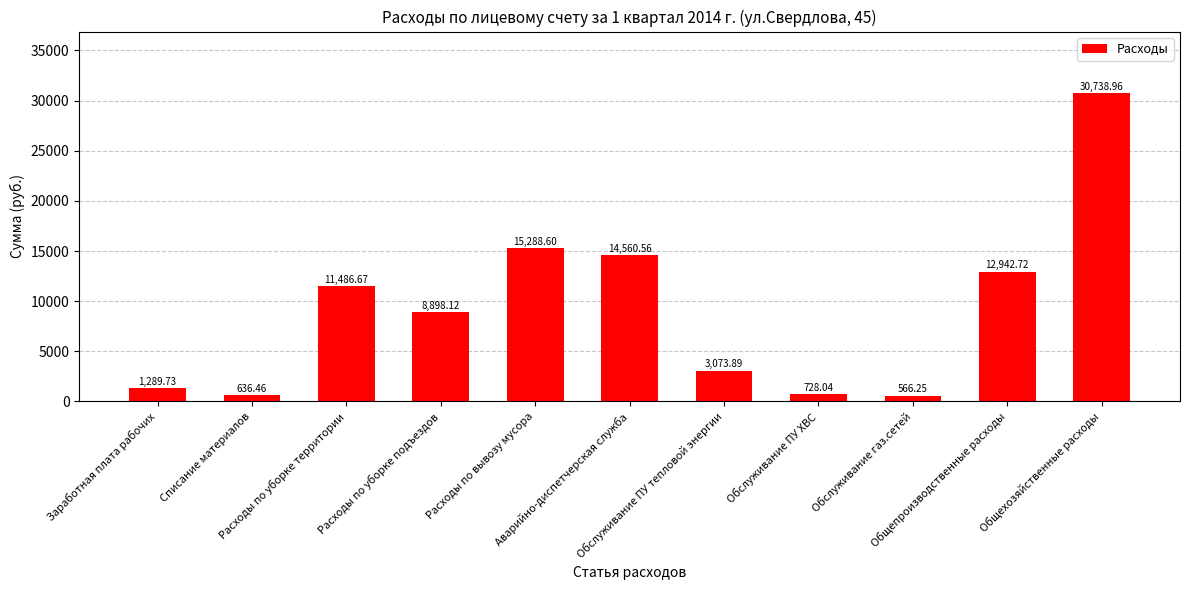

What is the change in value from Заработная плата рабочих to Аварийно-диспетчерская служба?

+13270.8